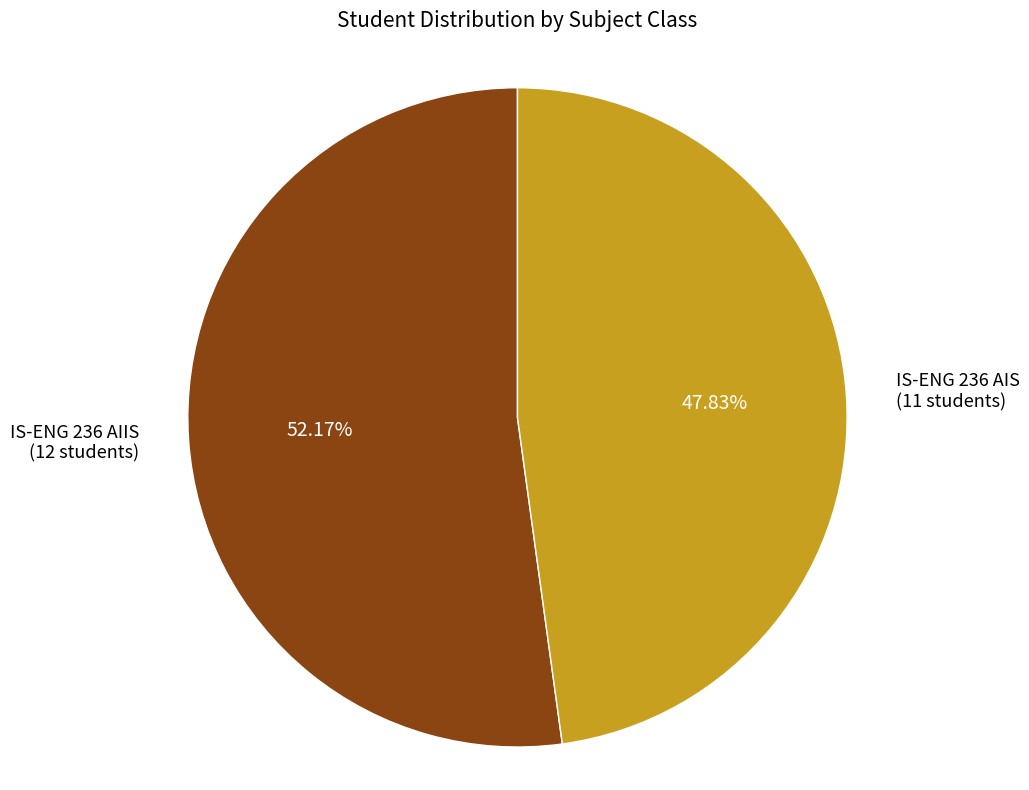

What is the majority slice?

IS-ENG 236 AIIS